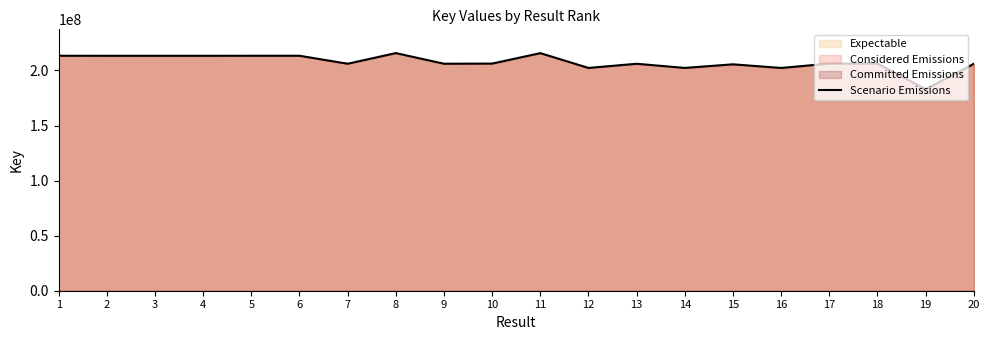

Rank the categories by value from lowest to highest.

19, 16, 14, 12, 15, 20, 13, 9, 7, 10, 18, 17, 4, 3, 2, 5, 6, 1, 11, 8